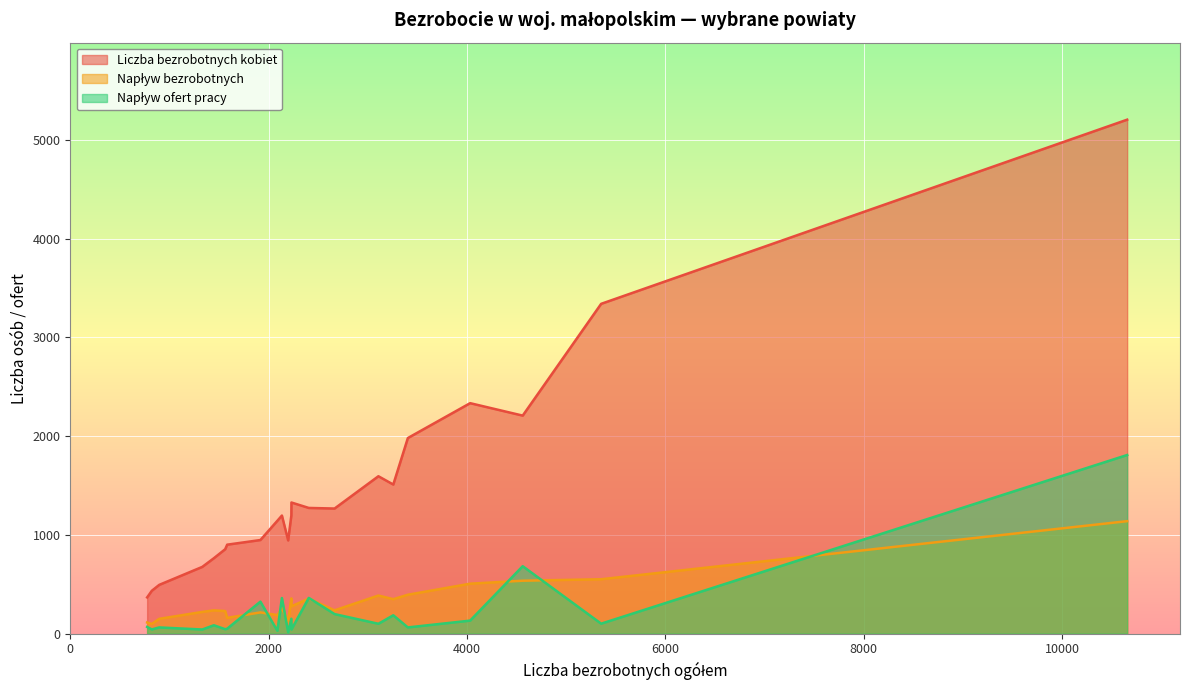

What is the sum of the Napływ bezrobotnych values at tarnowski and Tarnów miasto?

764